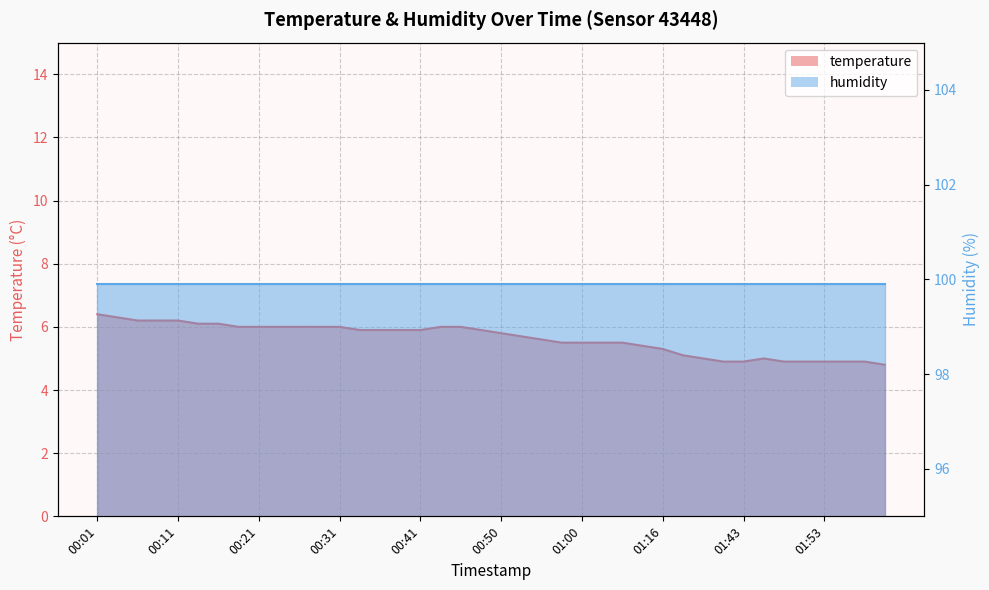

At which category does the chart reach its peak across all series?

00:01